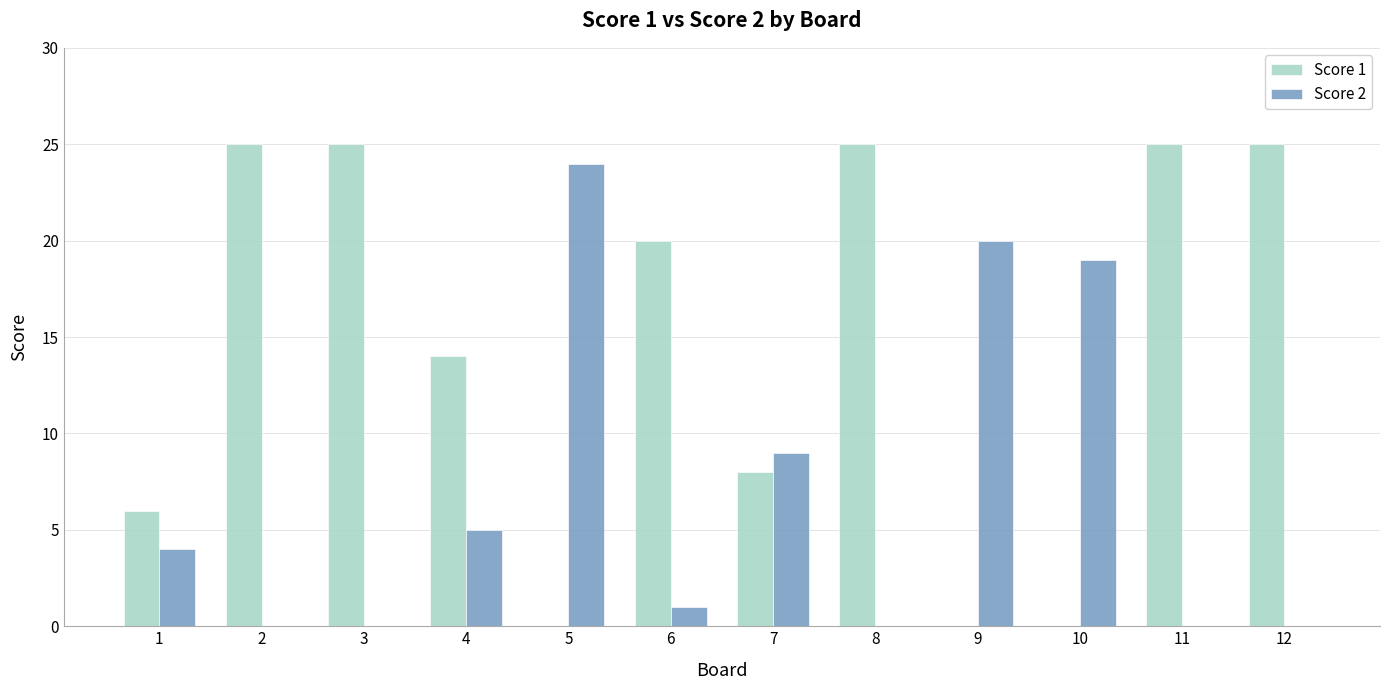

Which series has the largest total across all categories?

Score 1